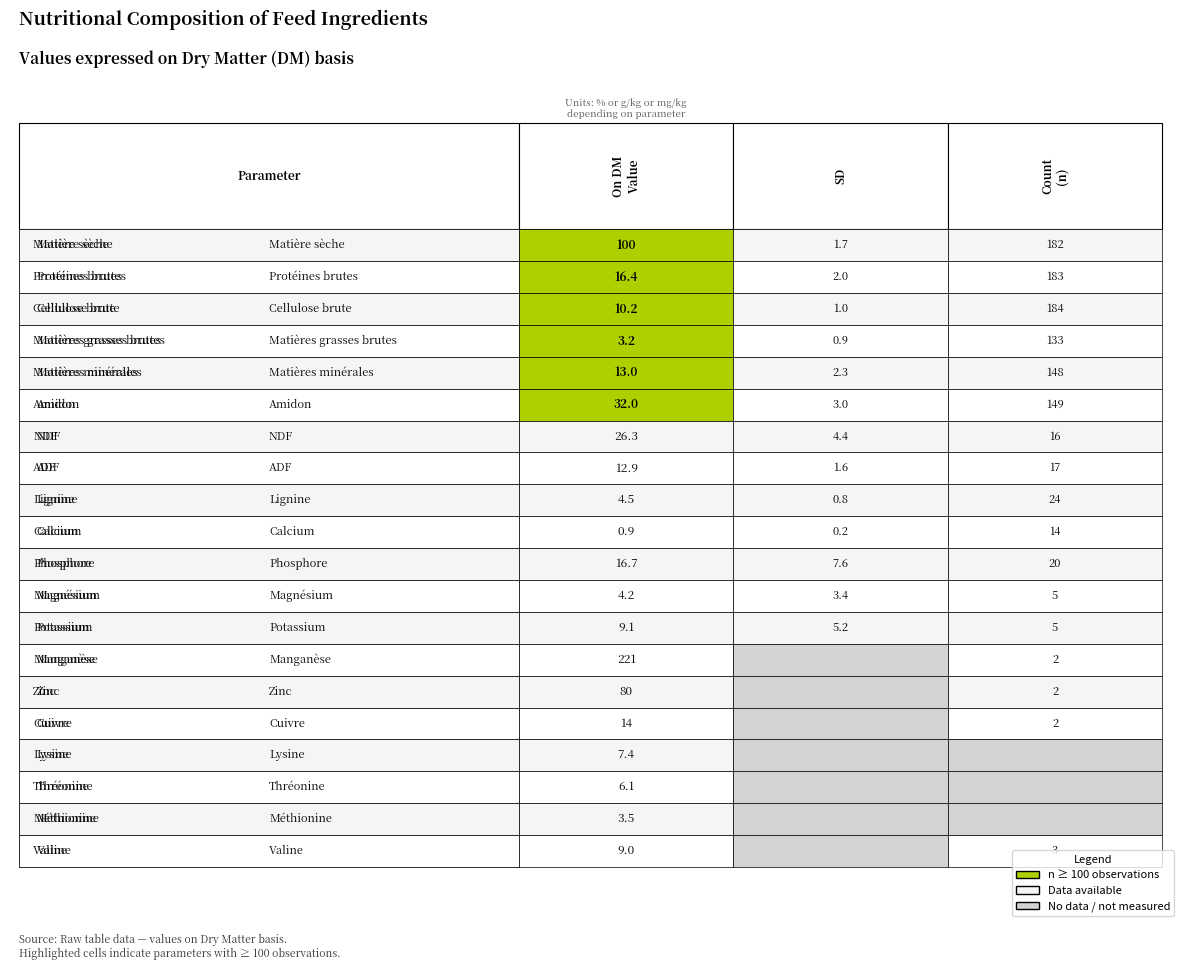

Between 5 and 2, which is larger?

5